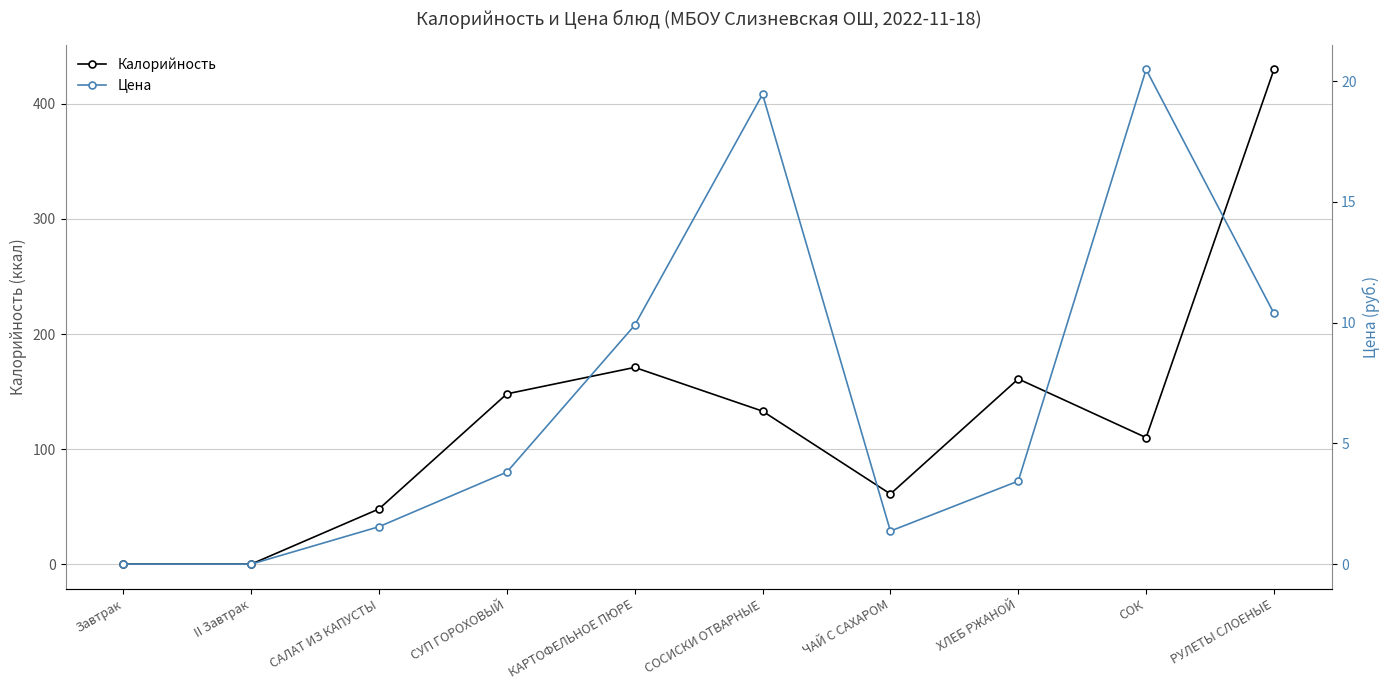

Rank the series by their average value, from lowest to highest.

Цена, Калорийность